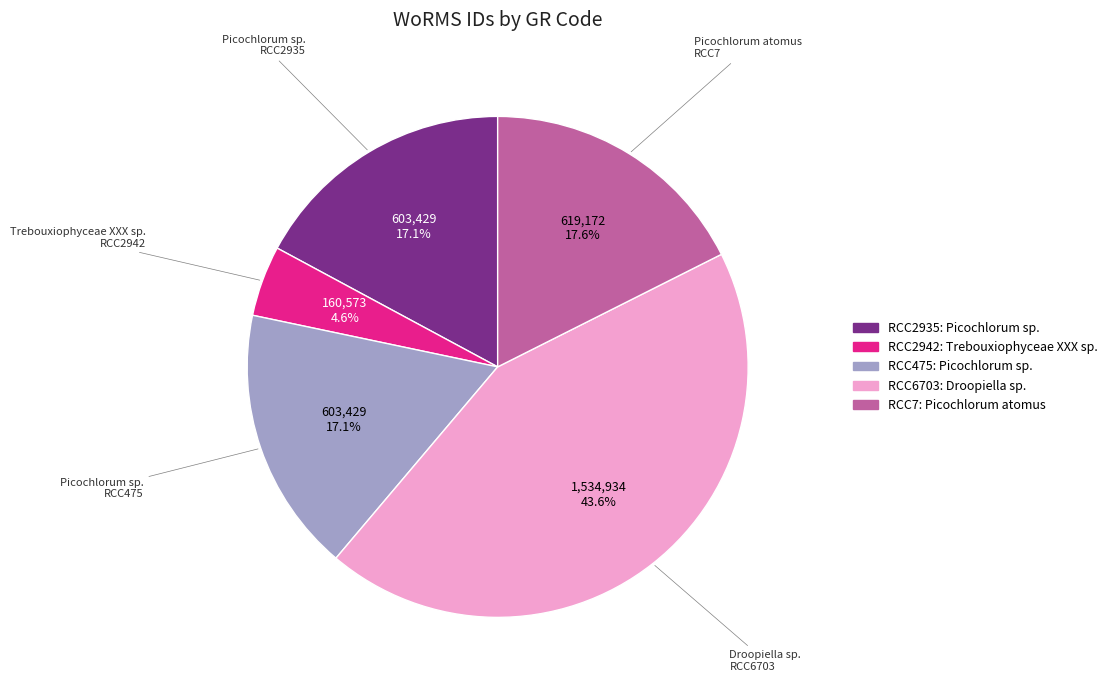

To the nearest percent, what percentage of the pie is RCC2935?

17%